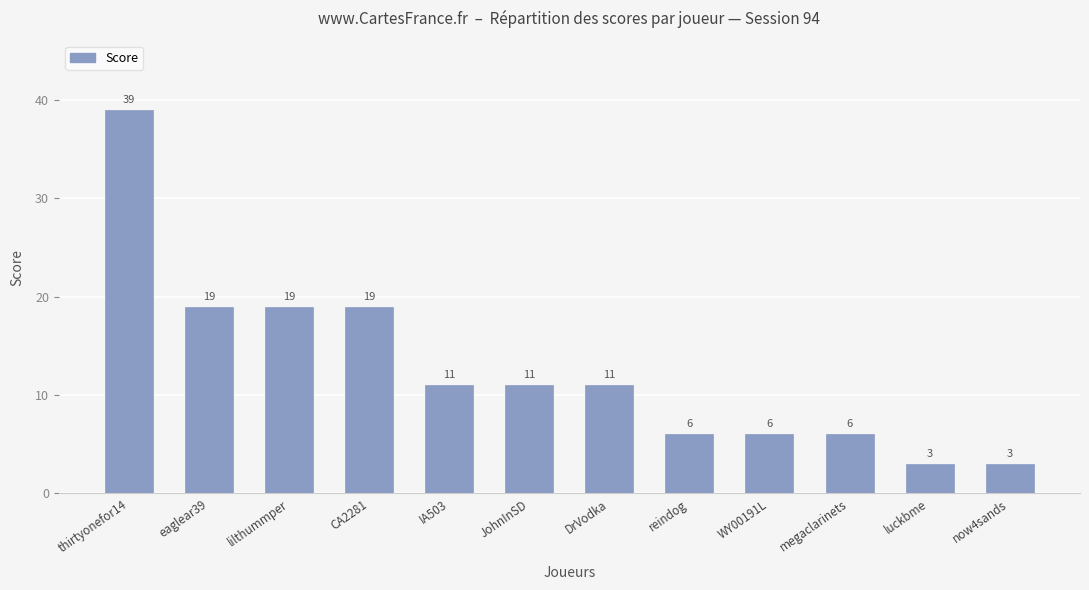

What is the label of the 1st bar from the left?

thirtyonefor14